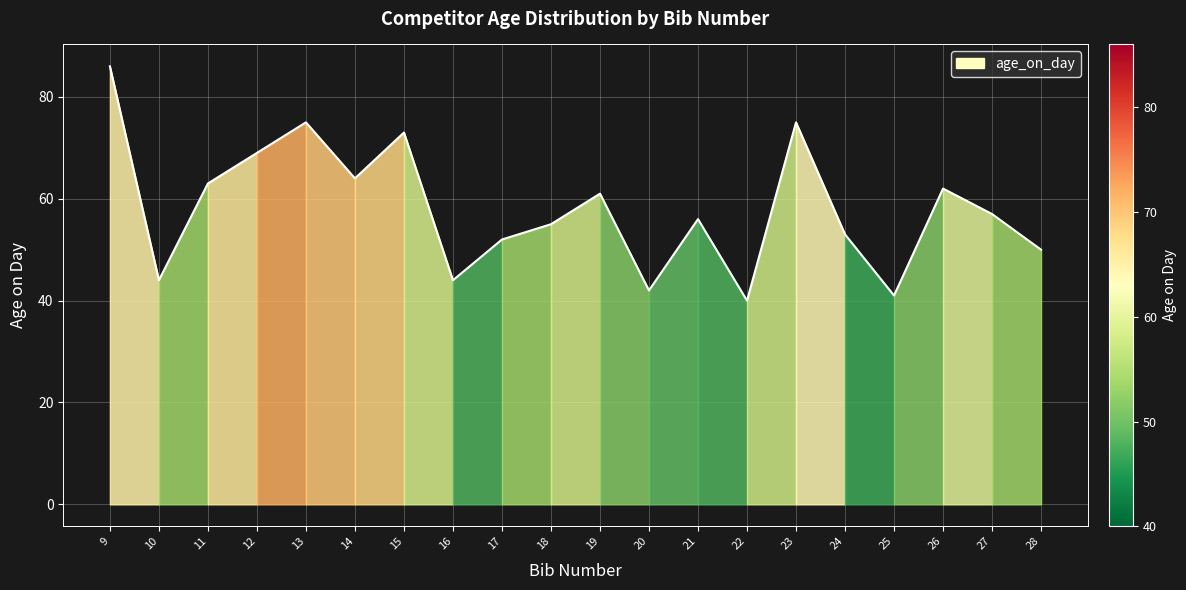

Rank the categories by value from lowest to highest.

22, 25, 20, 10, 16, 28, 17, 24, 18, 21, 27, 19, 26, 11, 14, 12, 15, 13, 23, 9